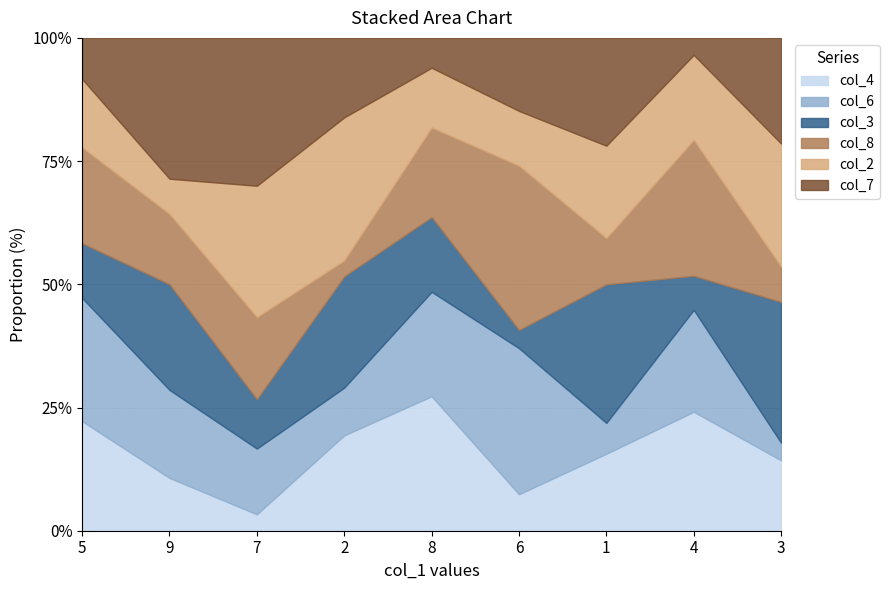

What value does the col_2 series have at 1?

6